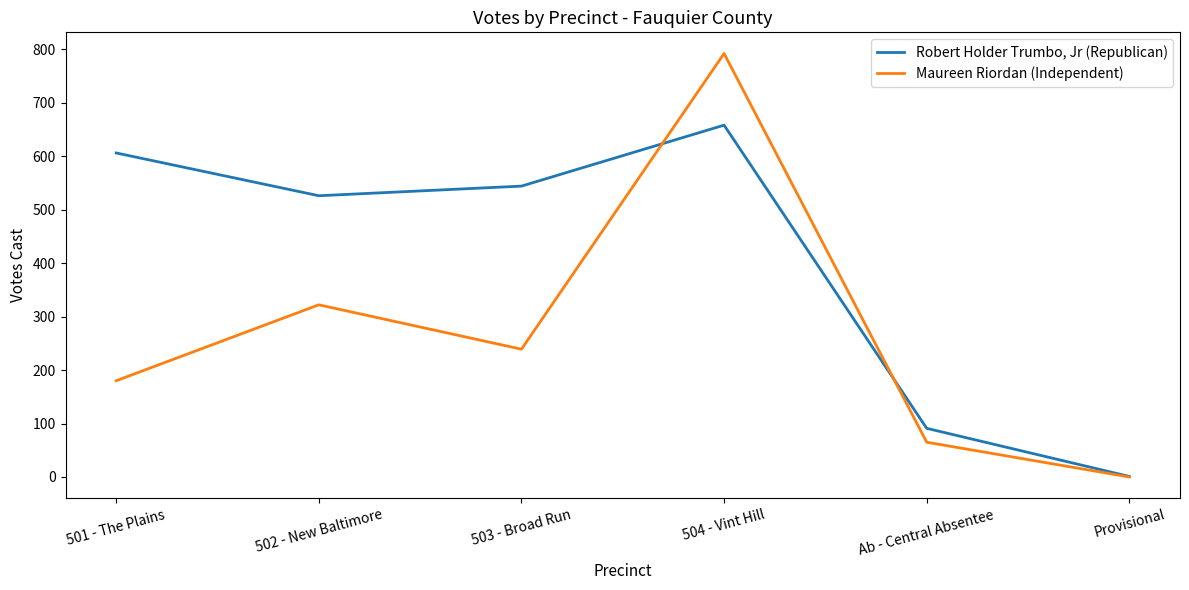

Rank the series at 504 - Vint Hill from lowest to highest value.

Robert Holder Trumbo, Jr (Republican), Maureen Riordan (Independent)